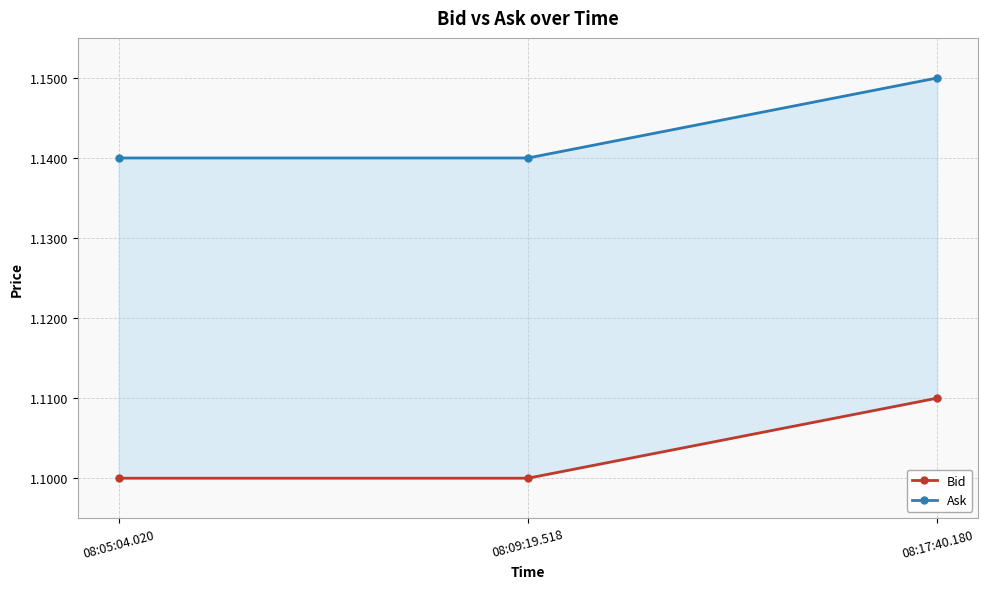

The value of Ask at 08:05:04.020 is 1.1. True or false?

True